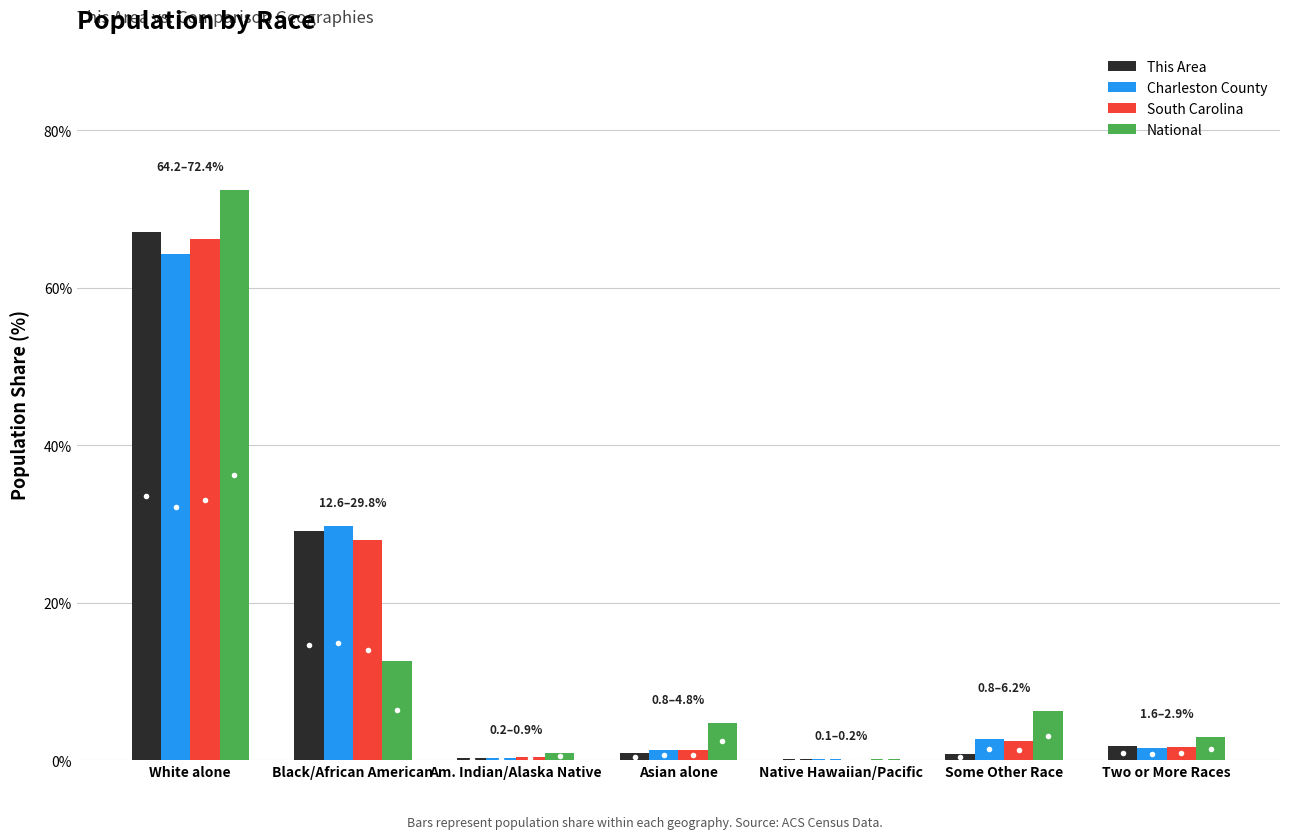

At which category does the chart reach its peak across all series?

White alone